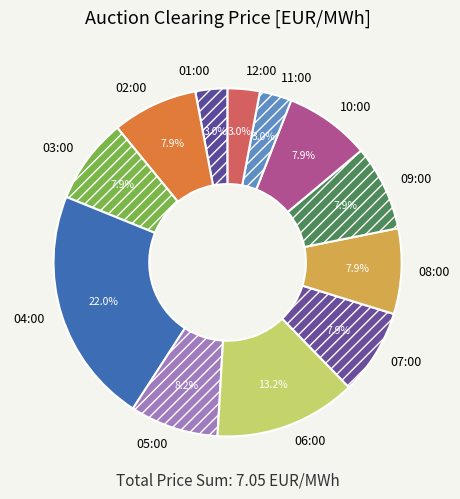

True or false: 09:00 accounts for 1% of the total.

False